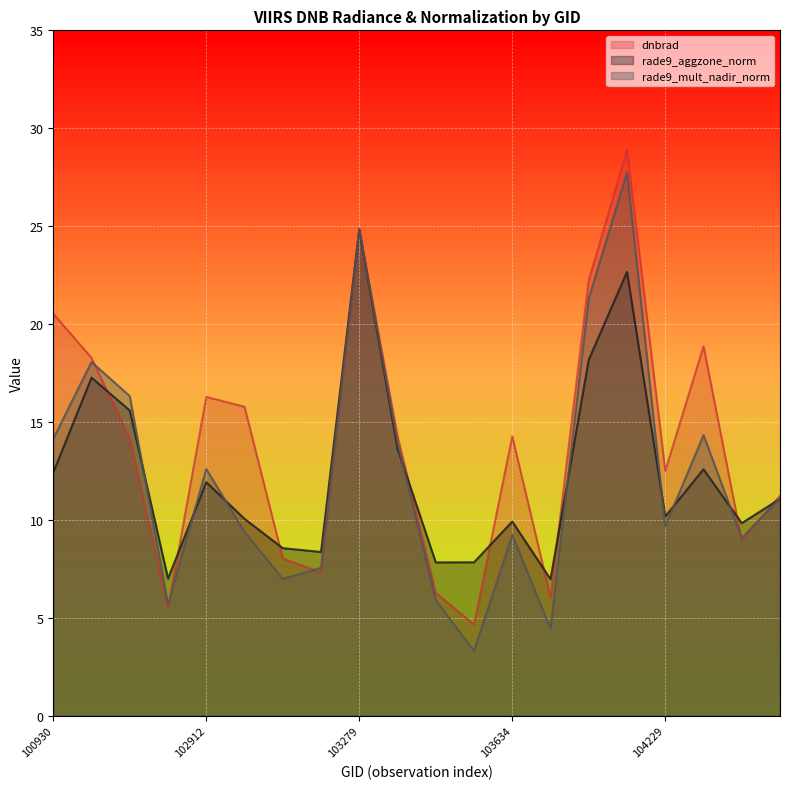

What is the difference between the second highest and minimum values in the rade9_mult_nadir_norm series?

21.5